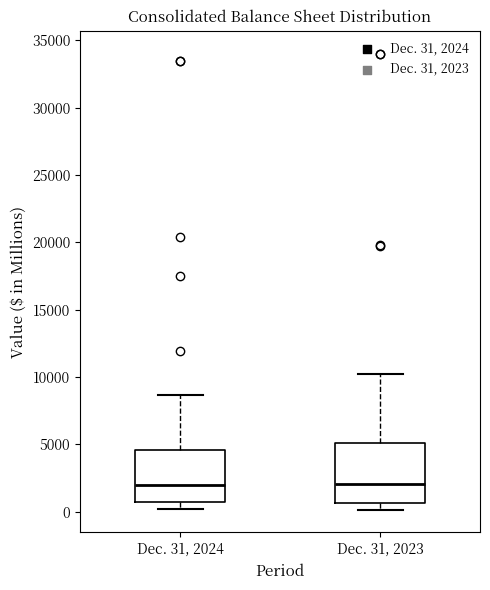

Where is the lower edge of the box for Dec. 31, 2024 on the y-axis? The values are not printed on the chart, so give them approximately, as read against the axis.

500